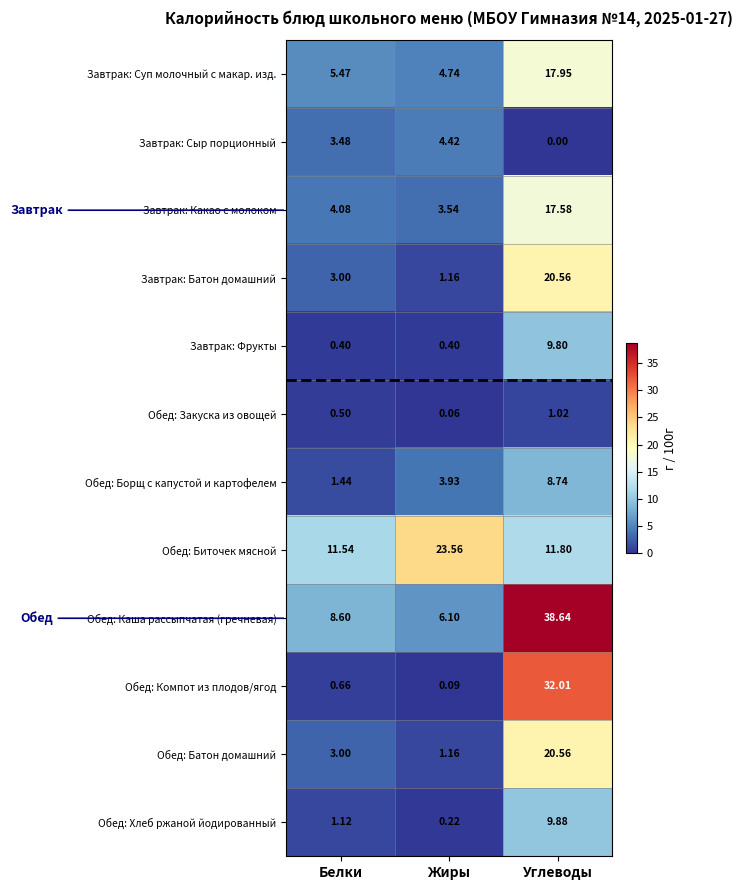

What is the total value across all series at Белки?

43.3